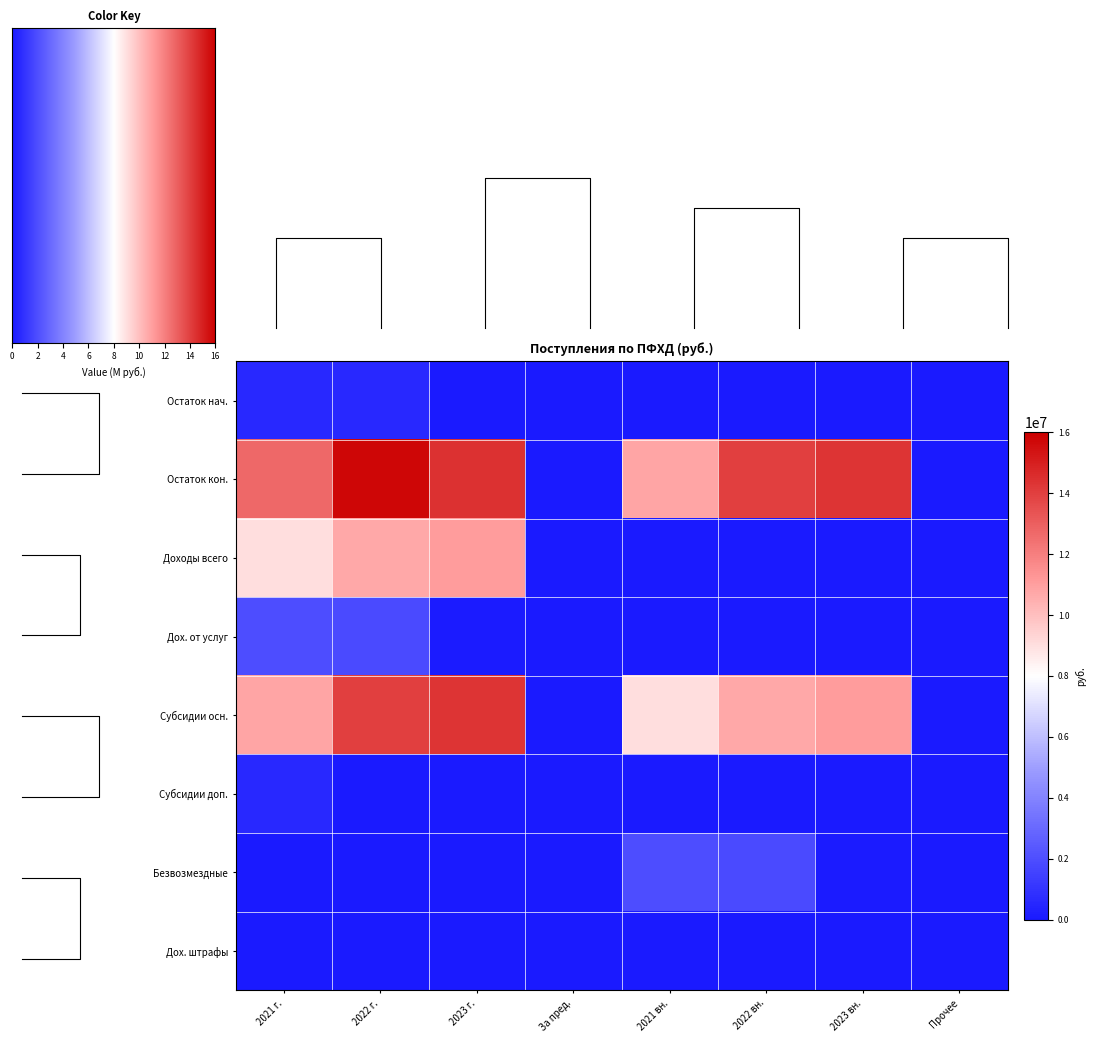

Which series has the largest range (max minus min)?

Остаток кон.